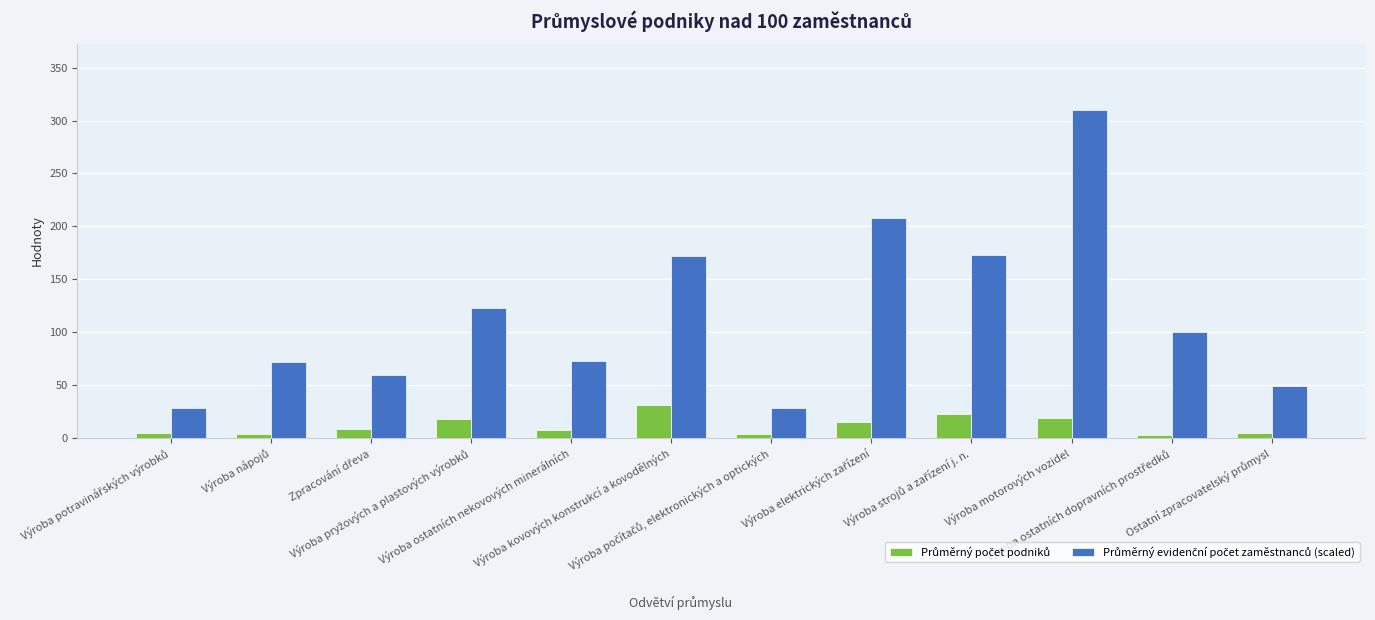

How many categories are shown in the chart?

12